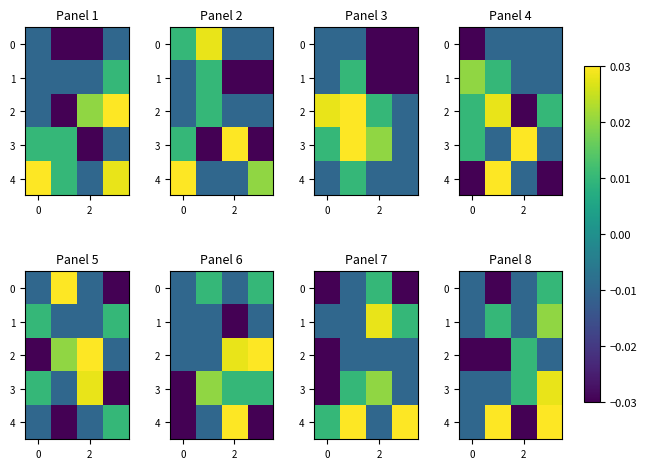

Count the number of categories in the chart.

4